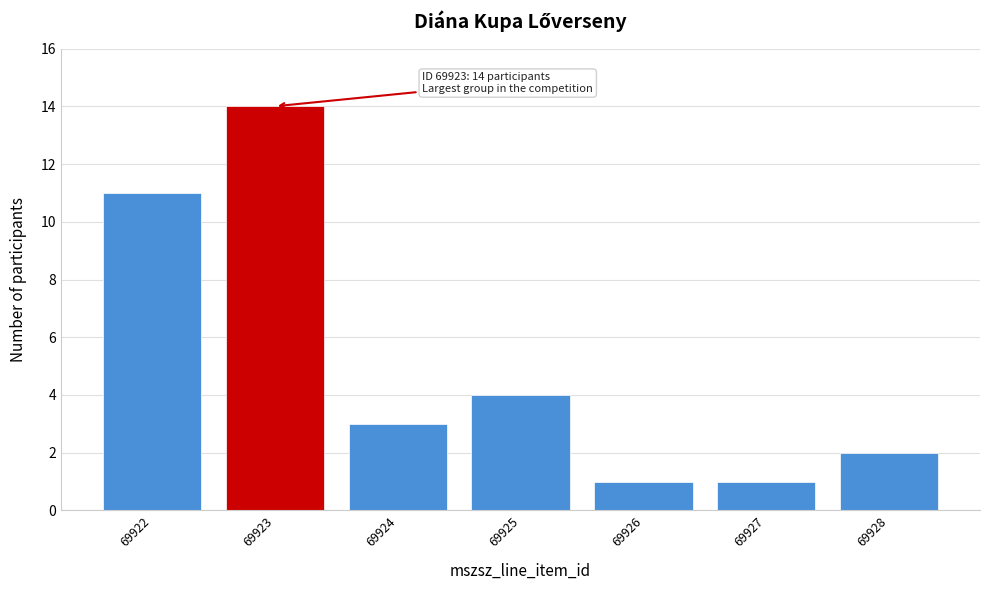

Reading right to left, extract all data points from this chart.

69928=2	69927=1	69926=1	69925=4	69924=3	69923=14	69922=11